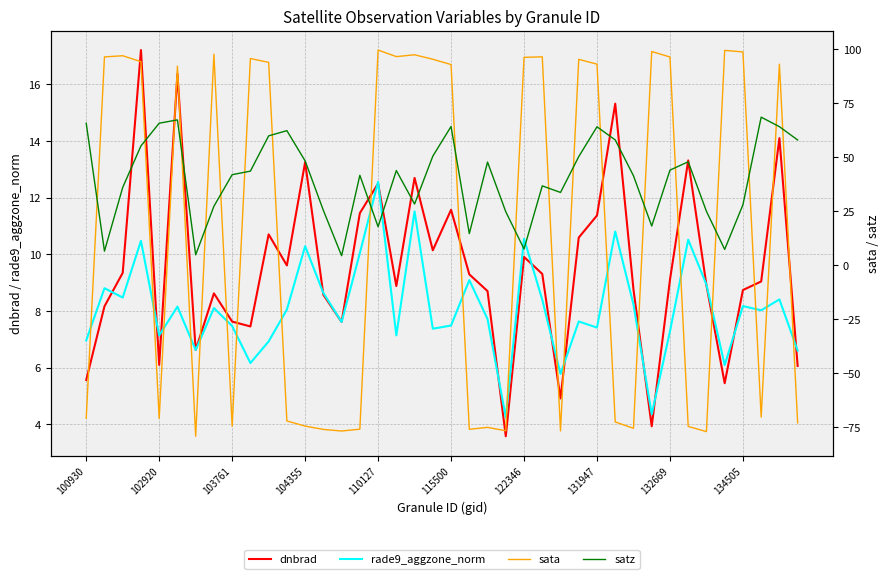

Is this an area chart (filled region under the line)?

No